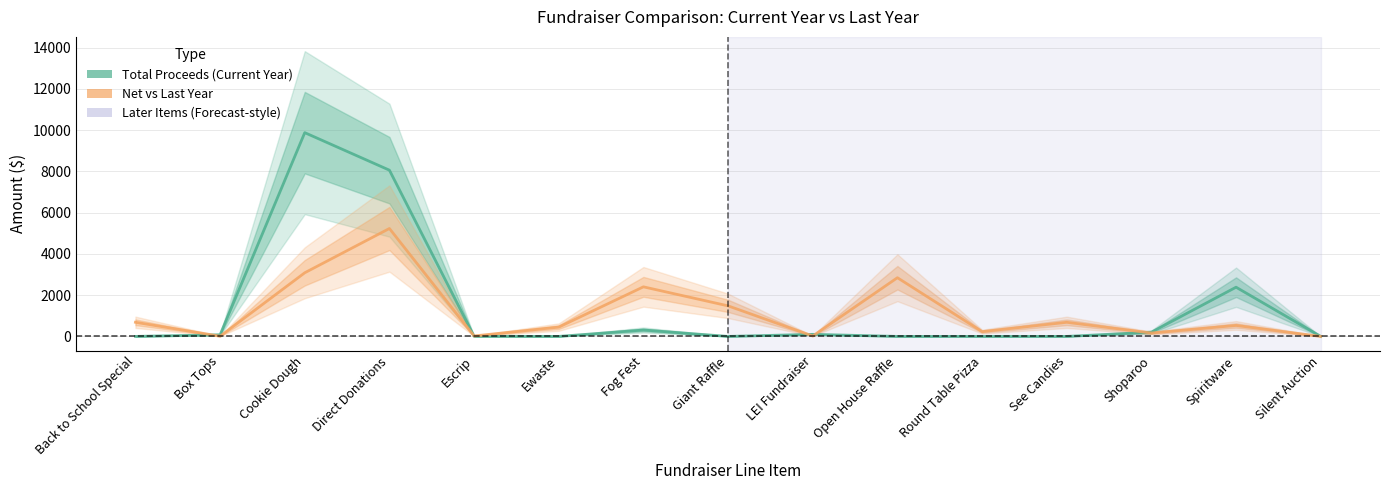

The value of Total Proceeds (Current Year) at Back to School Special is 0.0. True or false?

True